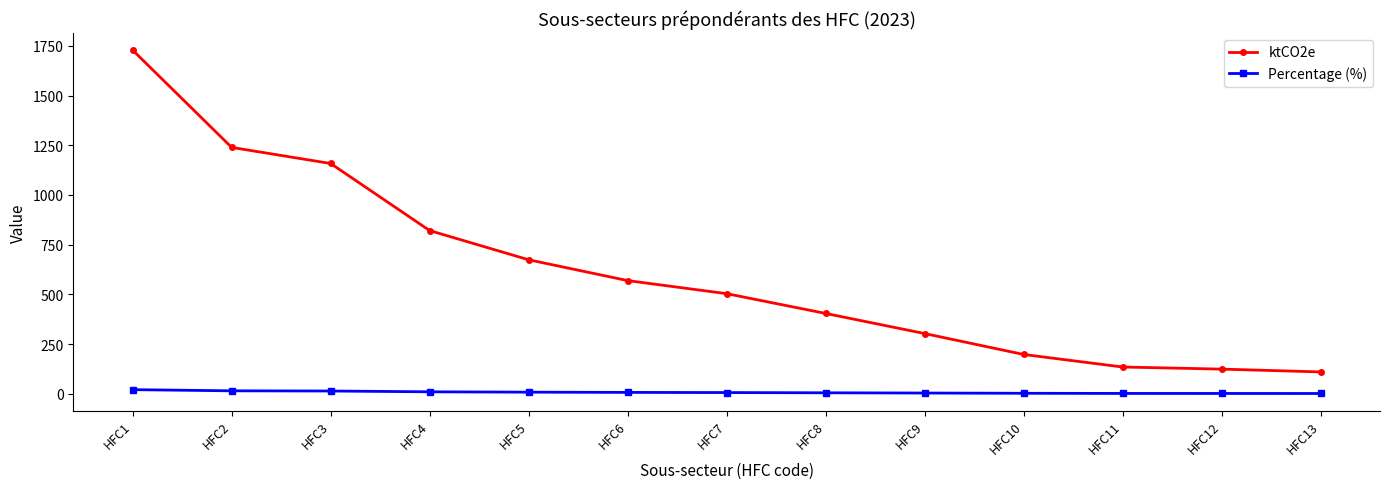

True or false: ktCO2e has more than 1 points higher than both neighbors.

False